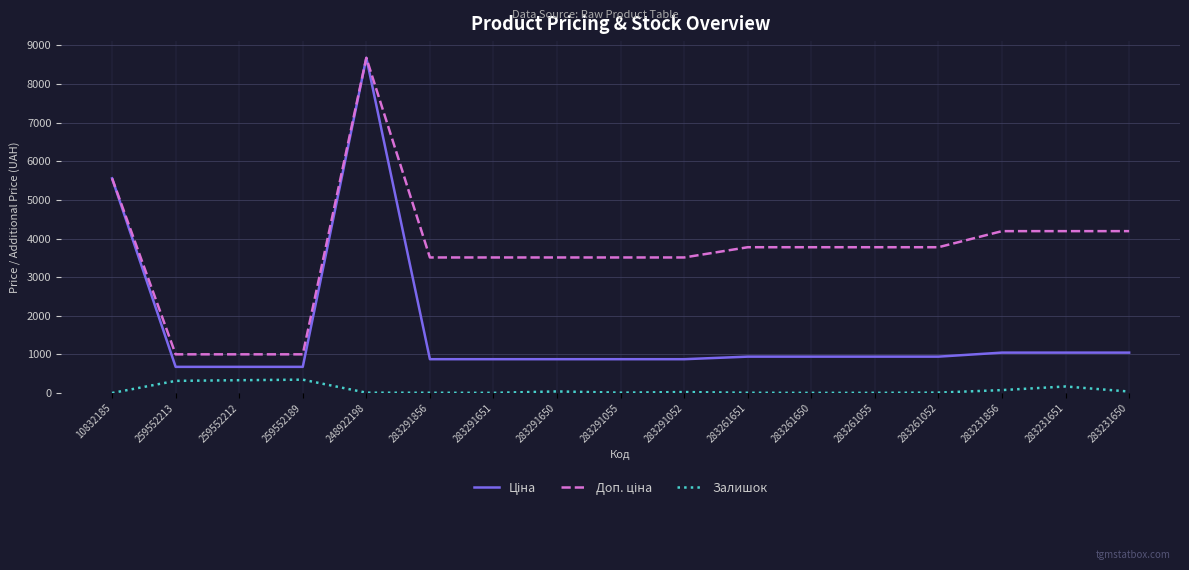

What is the highest value of the Залишок series?

348.0